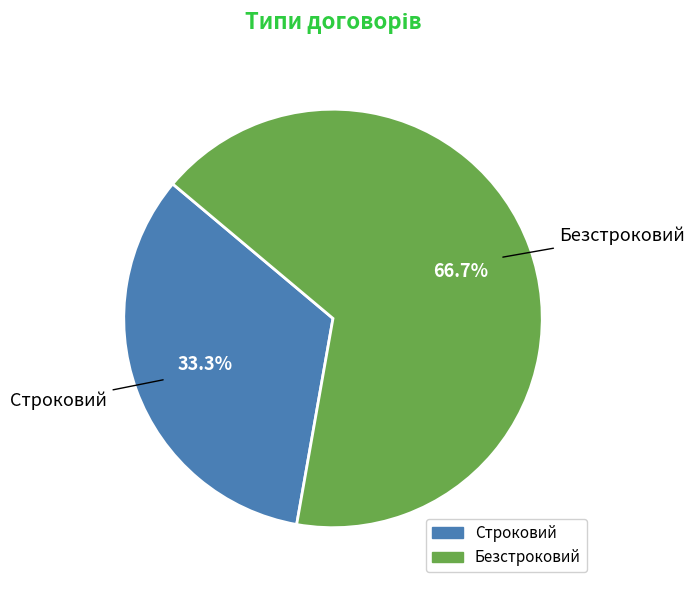

Which category has the smallest portion of the pie?

Строковий